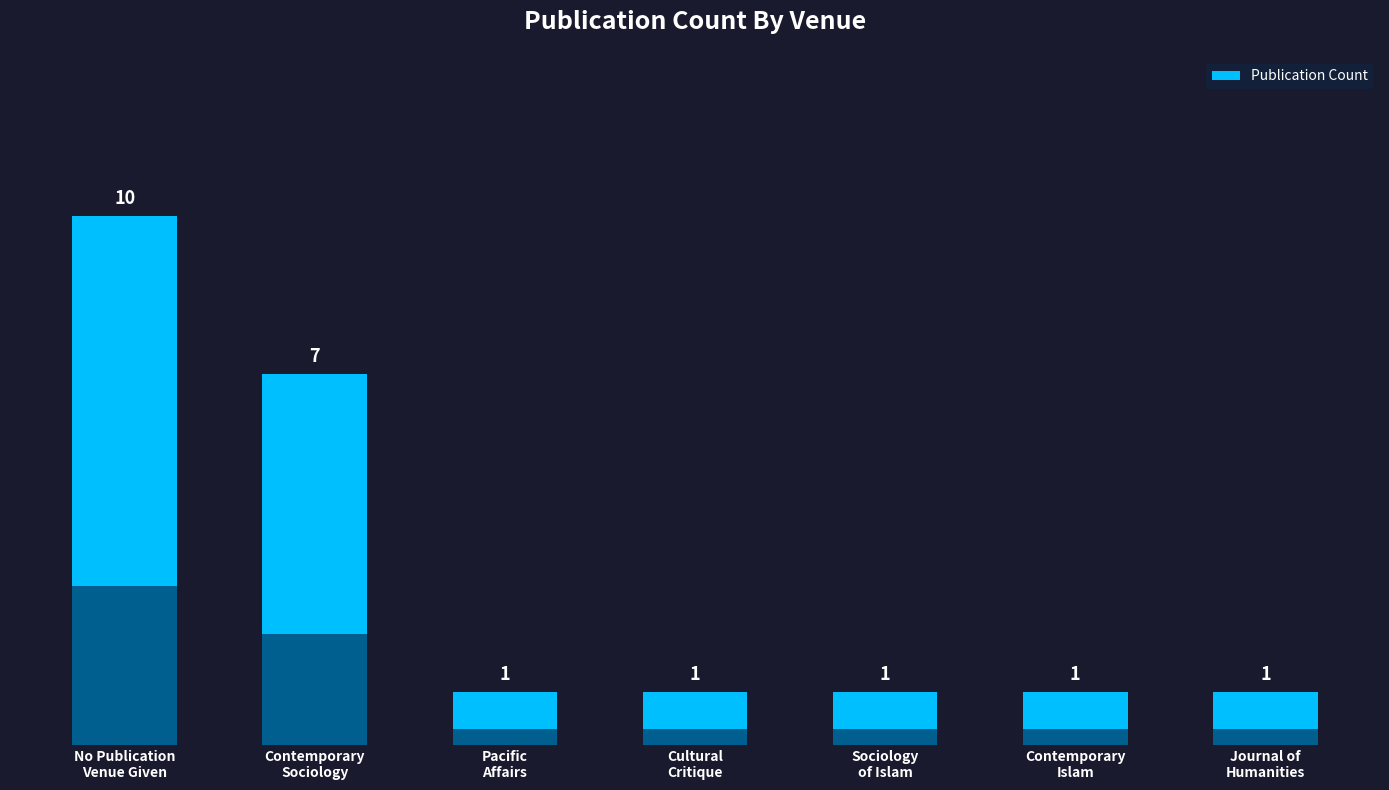

List the labels in order of value, smallest first.

Pacific
Affairs, Cultural
Critique, Sociology
of Islam, Contemporary
Islam, Journal of
Humanities, Contemporary
Sociology, No Publication
Venue Given